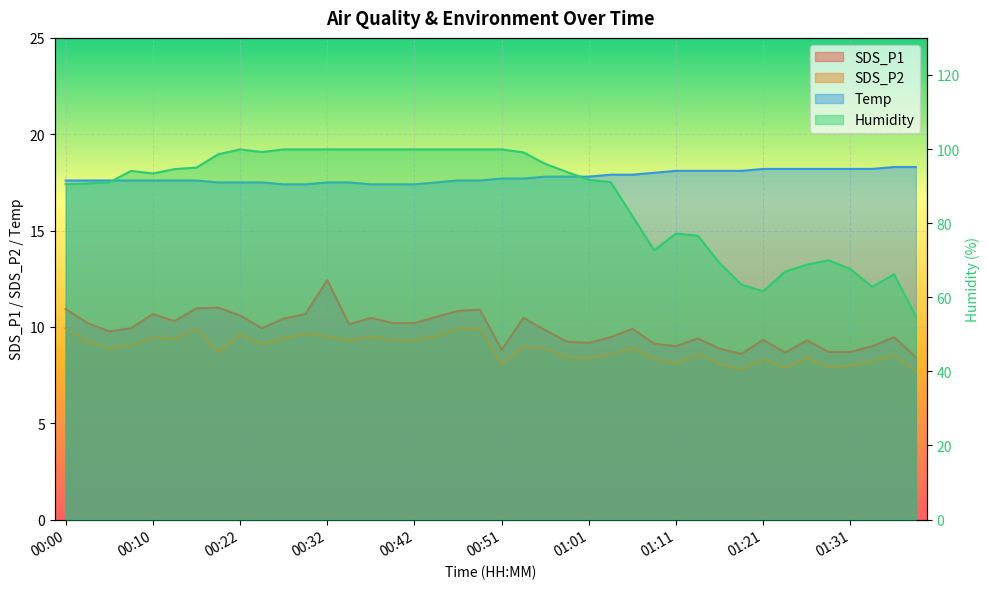

The value of SDS_P2 at 00:56 is 5.0. True or false?

False